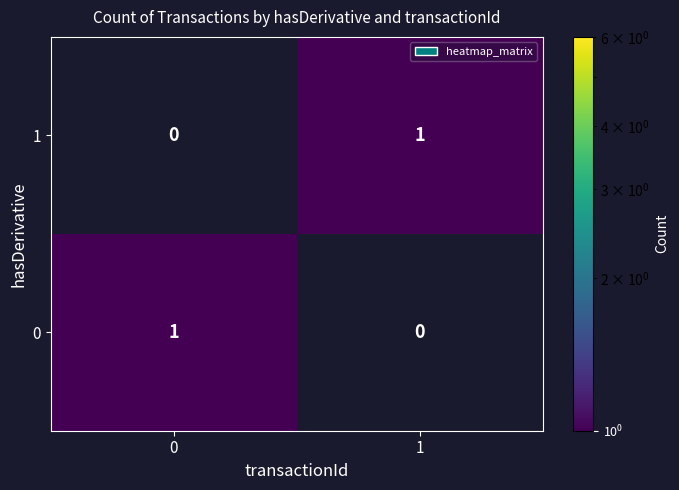

Reading left to right, what are all the values shown in this chart?

1: 0=0	1=1
0: 0=1	1=0